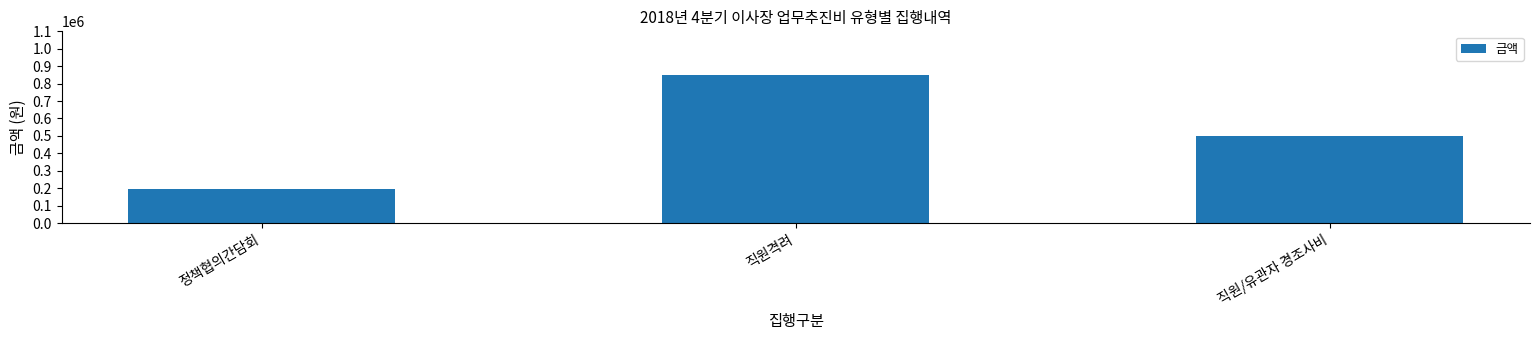

Where is the data nearest to the value 522850?

직원/유관자 경조사비